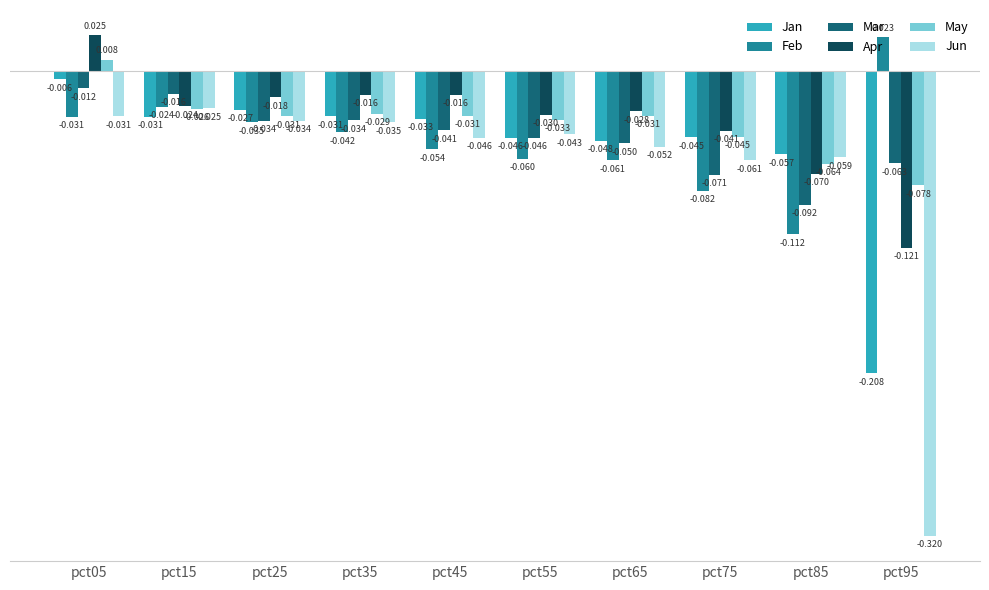

How many groups of bars are there?

10